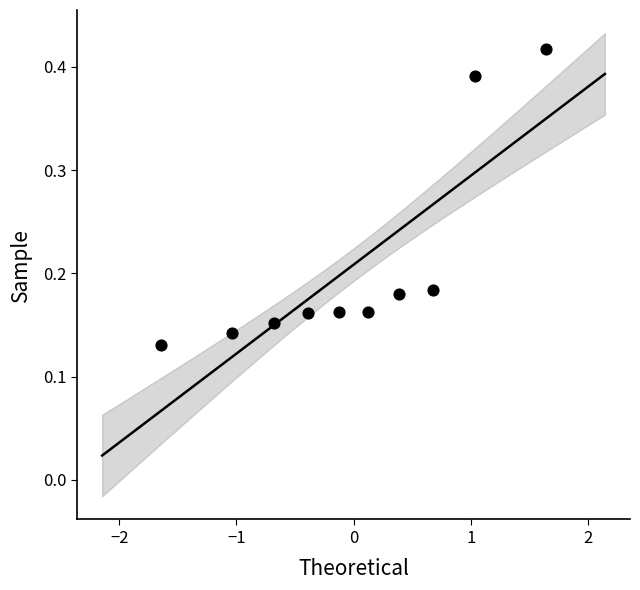

What is the range of Y values (max minus min)?

0.3